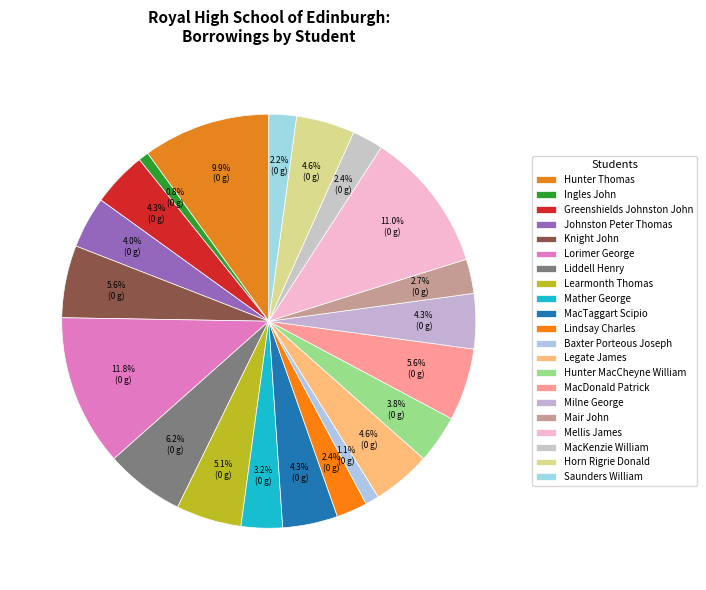

Which slice is the largest?

Lorimer George